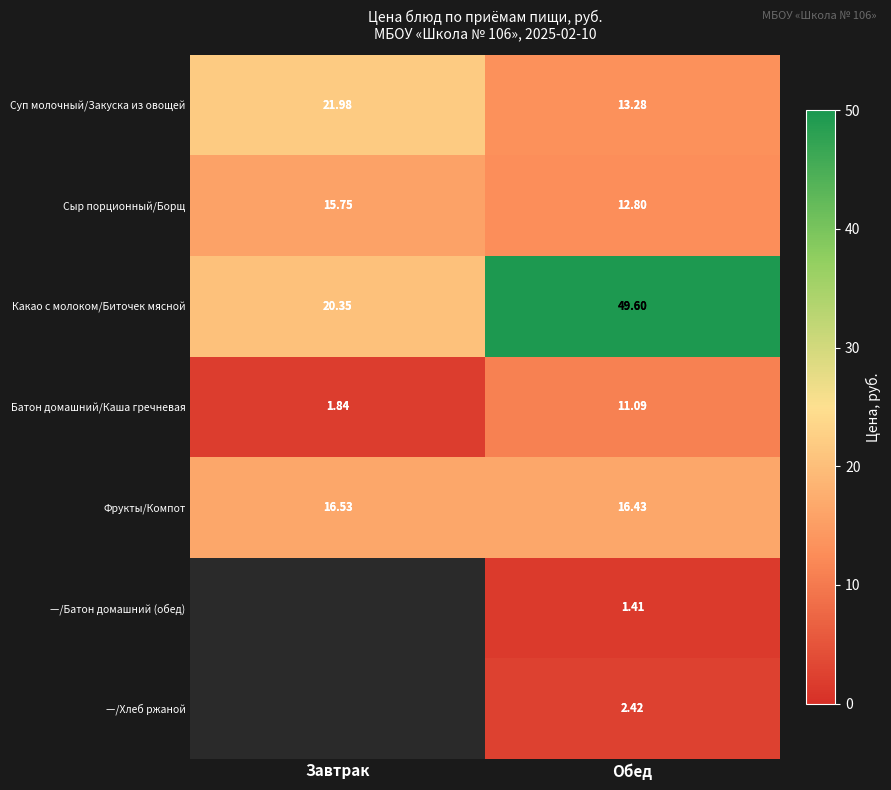

At which category is the sum across all series the highest?

Обед